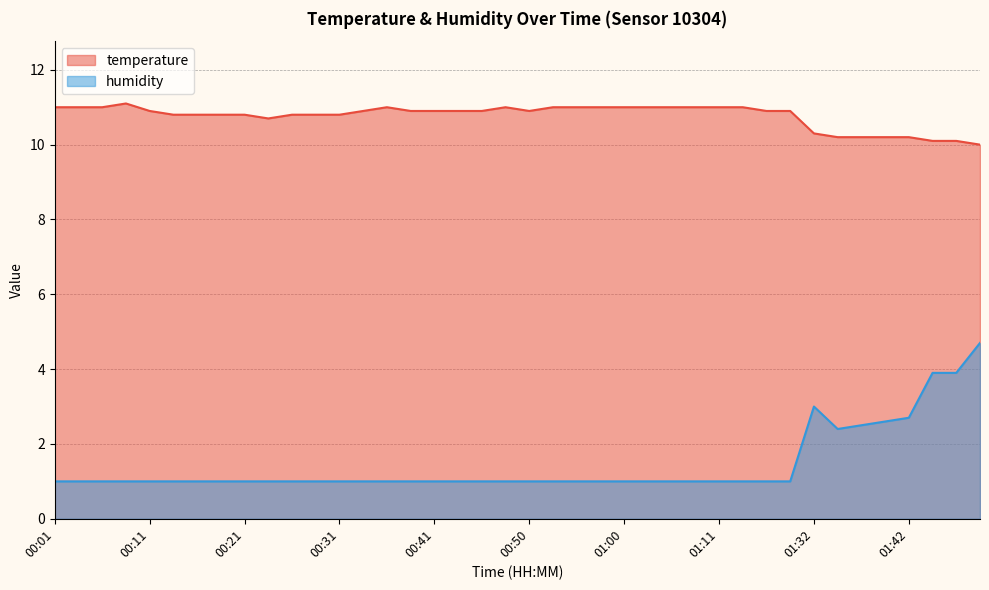

What is the label of the 22nd point from the right?

00:46